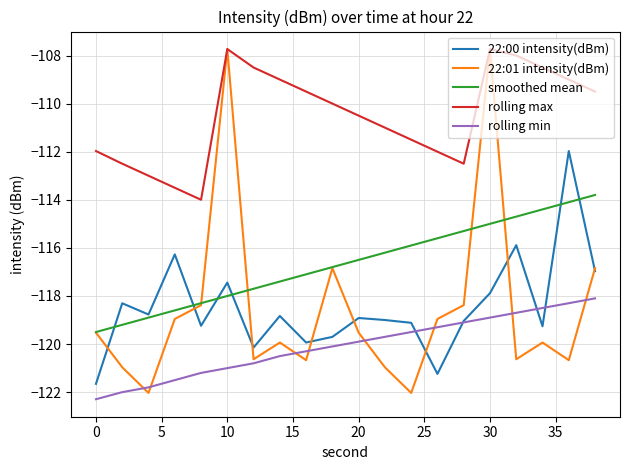

What is the highest value of the 22:00 intensity(dBm) series?

-112.0